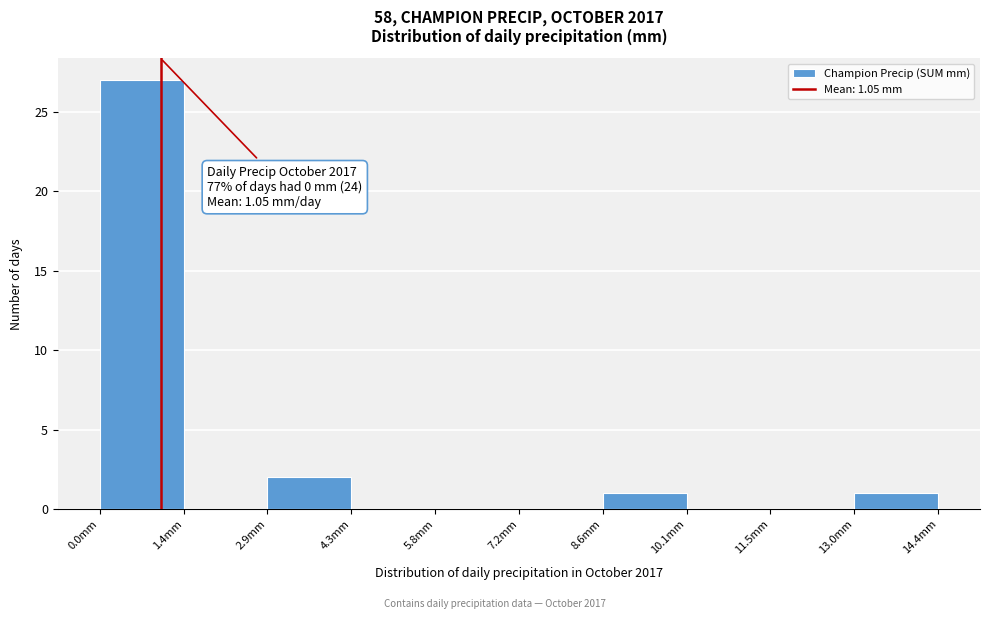

Over which range of the x-axis is the bar tallest?

0.00 to 1.44